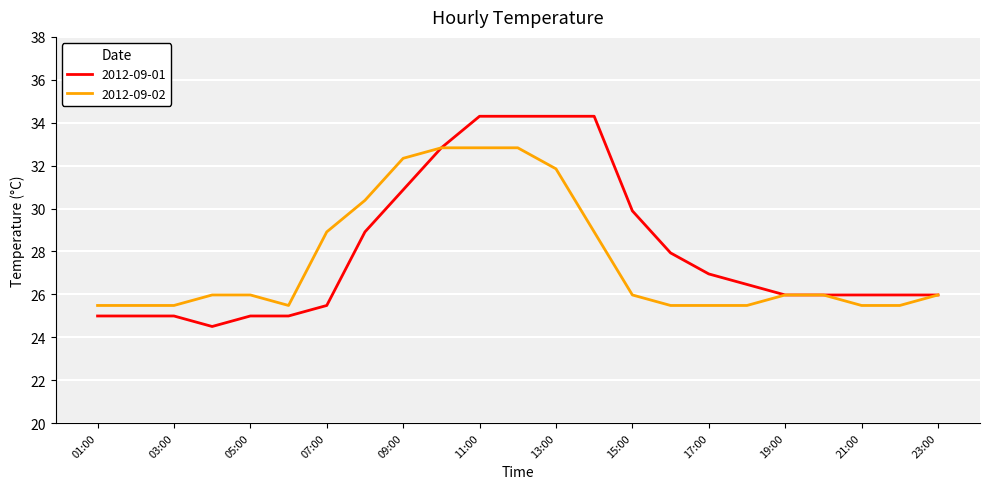

What is the minimum value for 2012-09-01?

24.5